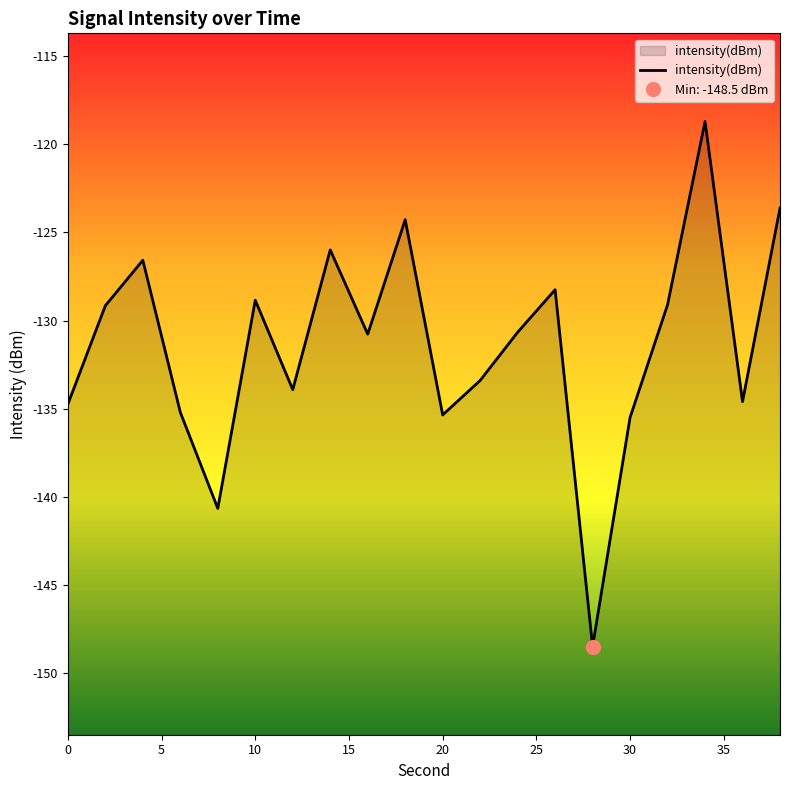

Which label corresponds to the largest value in the chart?

34